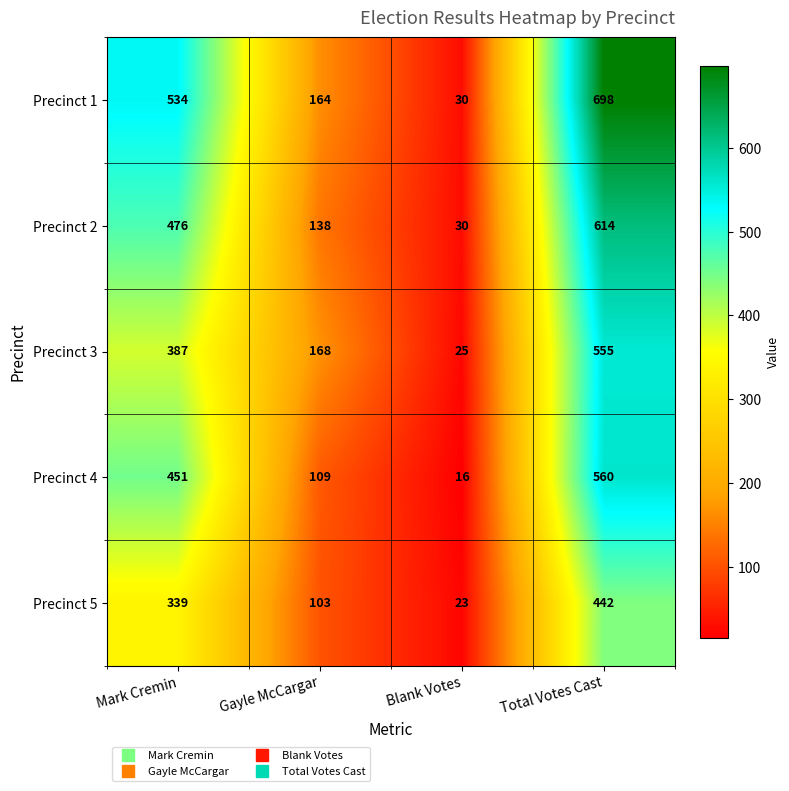

Which series has the largest total across all categories?

Precinct 1